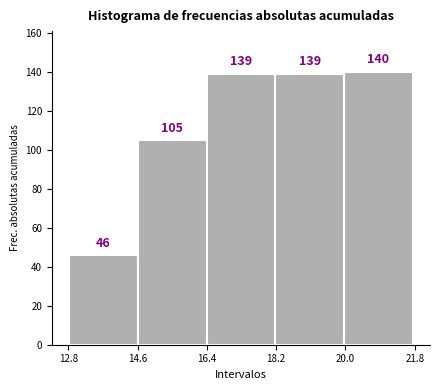

Reading left to right, transcribe this chart: for each bar, give the range it covers on the x-axis and its height. The bar edges are not printed on the chart, so give them approximately, as read against the axis.

12.8 to 14.6: 46
14.6 to 16.4: 105
16.4 to 18.2: 139
18.2 to 20.0: 139
20.0 to 21.8: 140